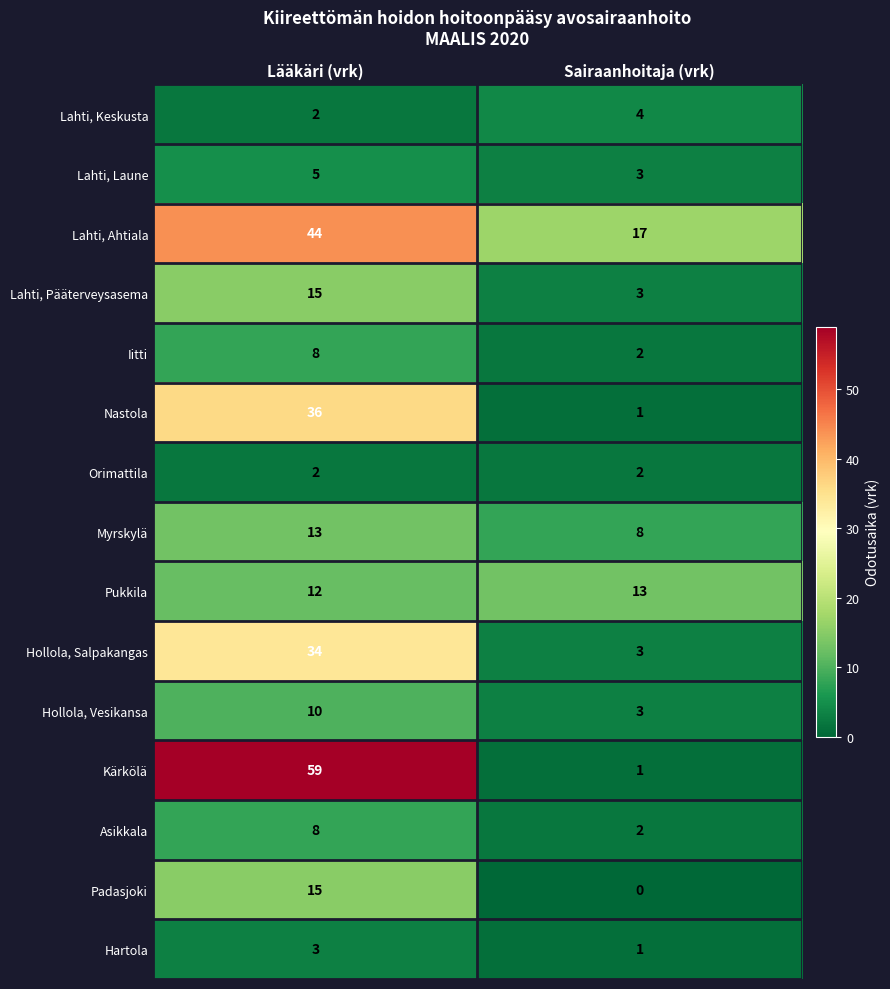

Which category has the lowest value across all series?

Sairaanhoitaja (vrk)